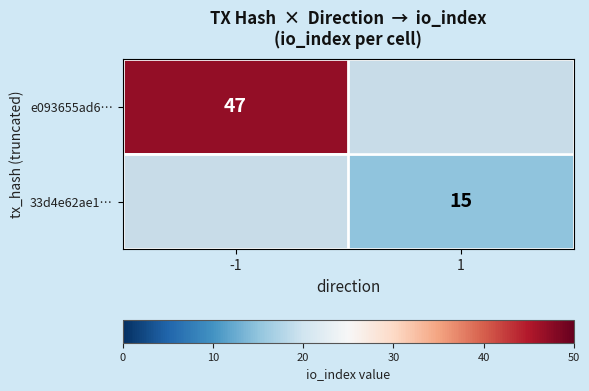

The value of 33d4e62ae1… at 1 is 25. True or false?

False